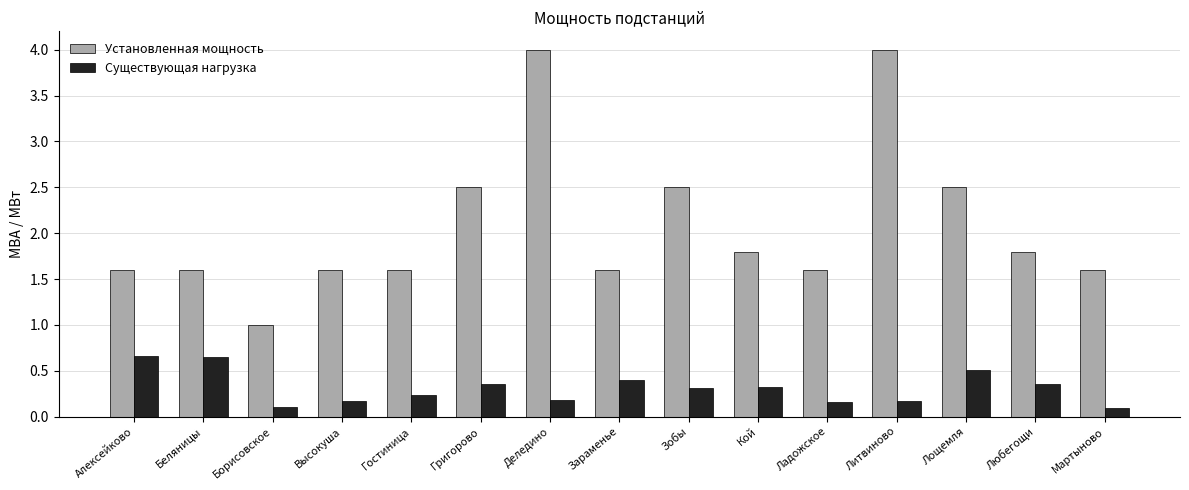

Is it true that Существующая нагрузка equals 0.2 at Ладожское?

True